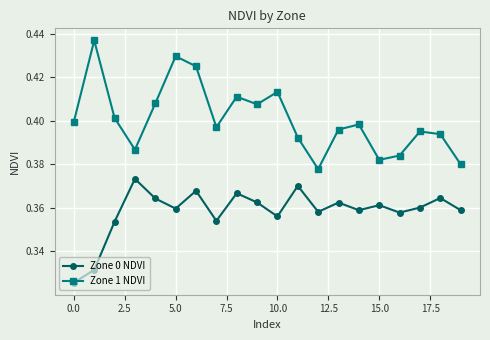

What is the sum of all Zone 1 NDVI values?

8.0